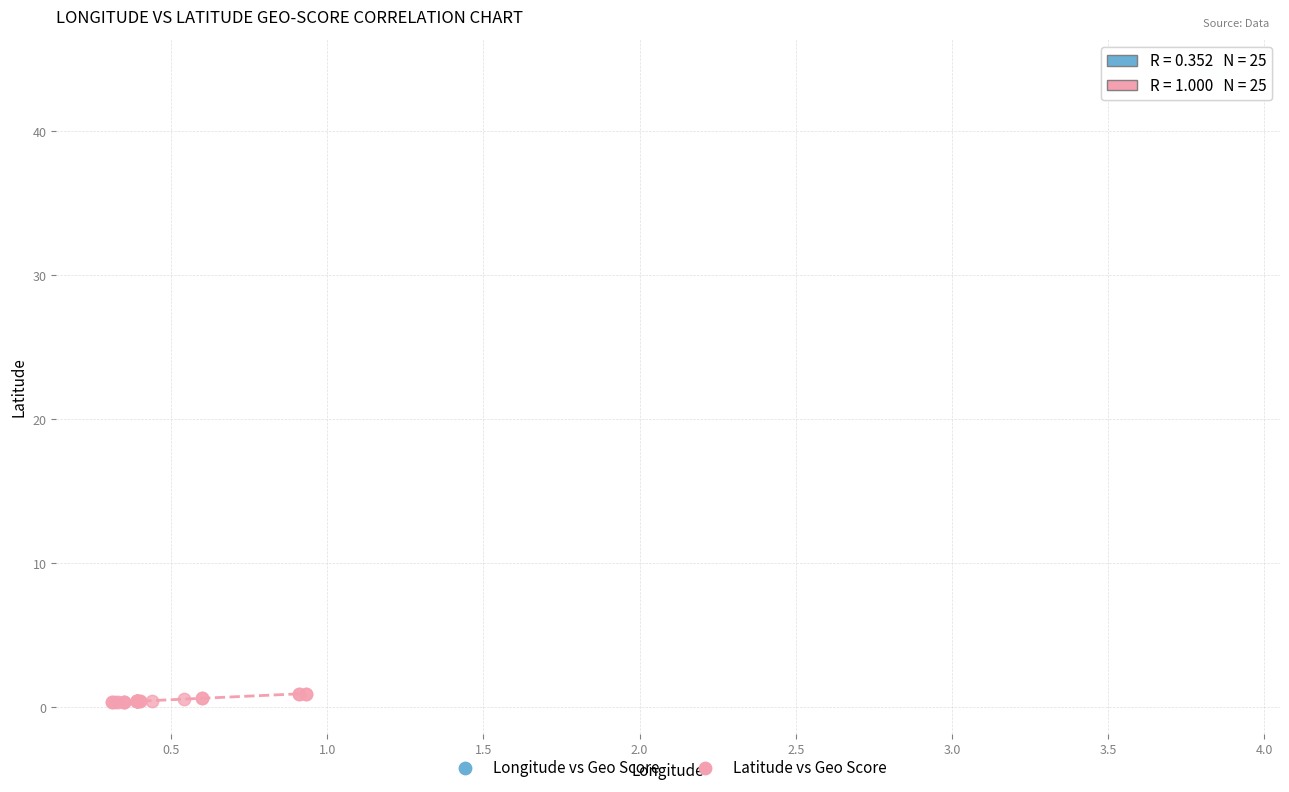

Which series contains the lowest Y value?

Latitude vs Geo Score